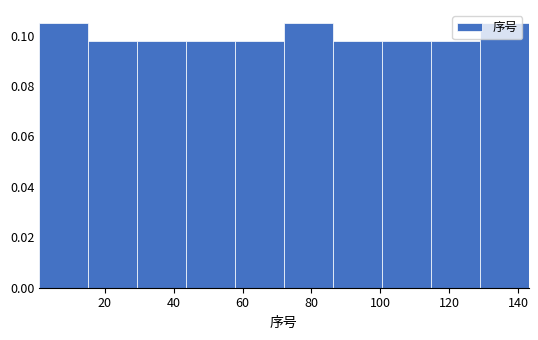

What is the height of the bar covering 43.6 to 57.8 on the x-axis? Neither the bar edges nor the heights are printed on the chart, so give them approximately, as read against the axes.

0.098